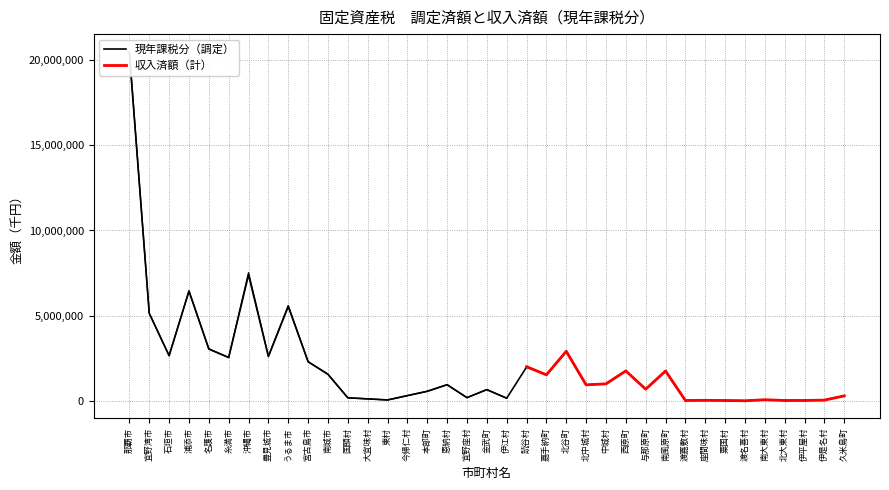

Which has a higher value, 渡名喜村 or 名護市?

名護市